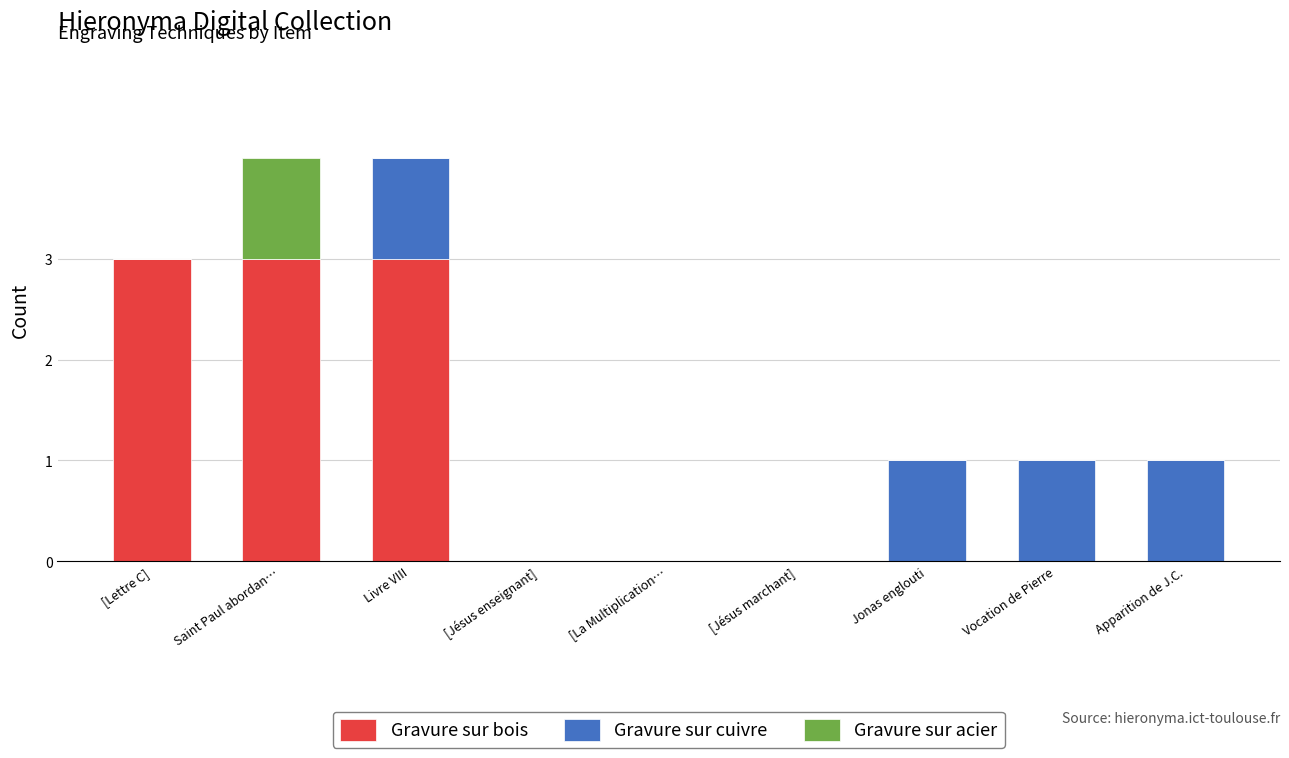

The value of Gravure sur bois at Livre VIII is 3. True or false?

True